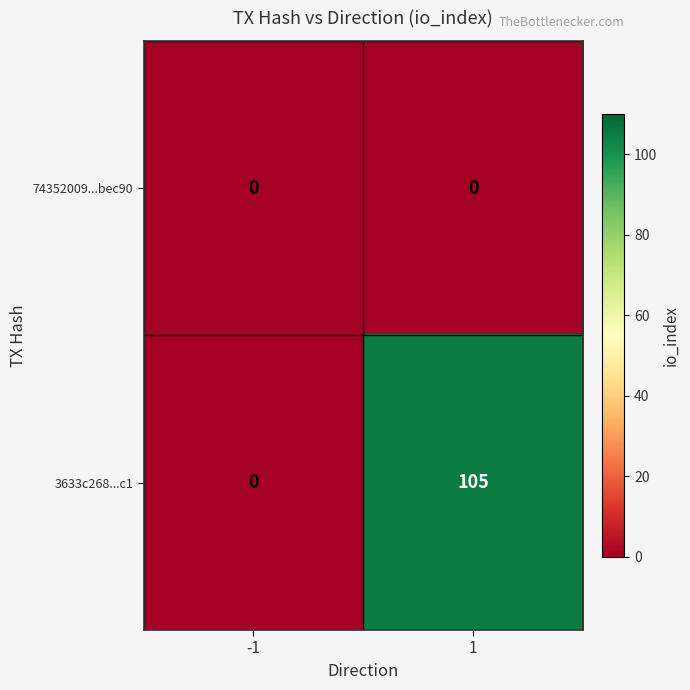

What is the spread (max minus min) of values at 1?

105